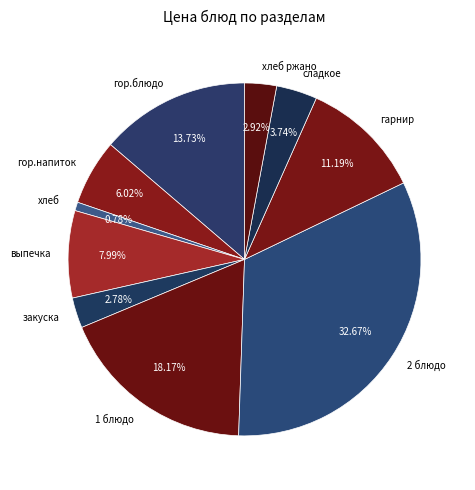

What is the ratio of the value at 2 блюдо to the value at гарнир?

2.9